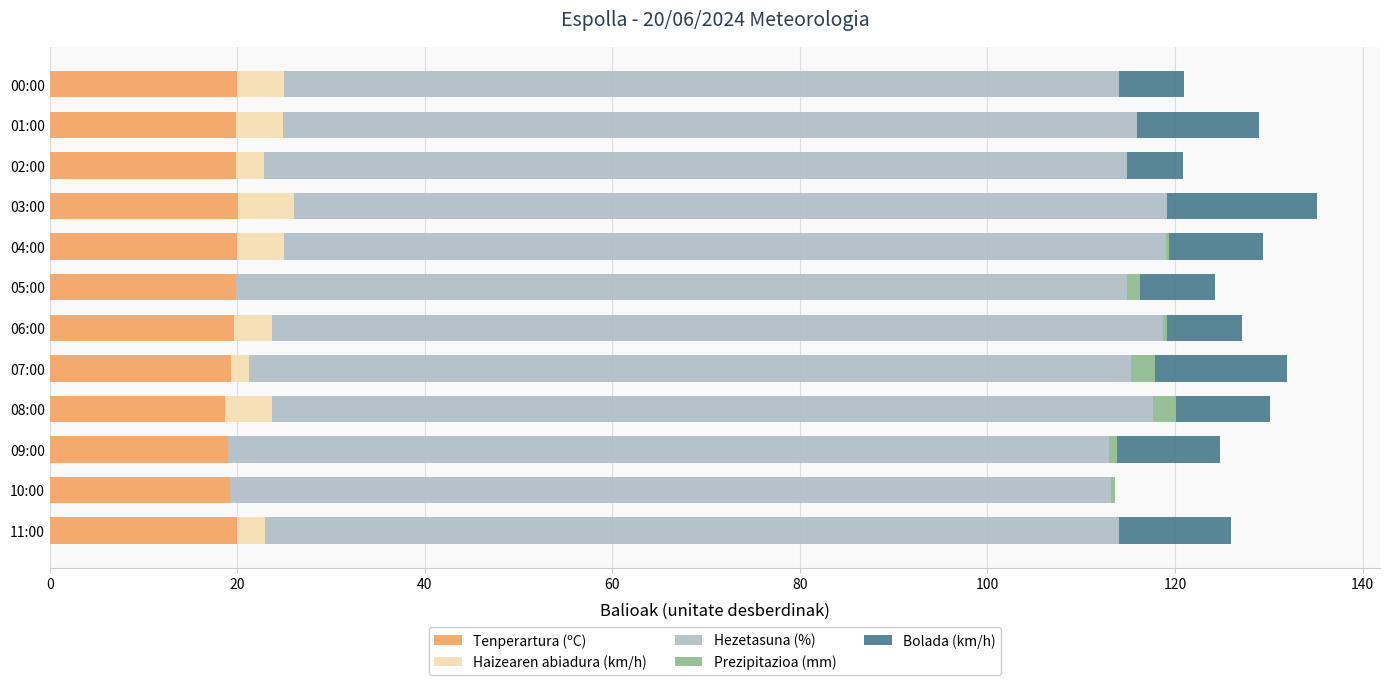

What are all the series names shown in the legend?

Tenperartura (ºC), Haizearen abiadura (km/h), Hezetasuna (%), Prezipitazioa (mm), Bolada (km/h)